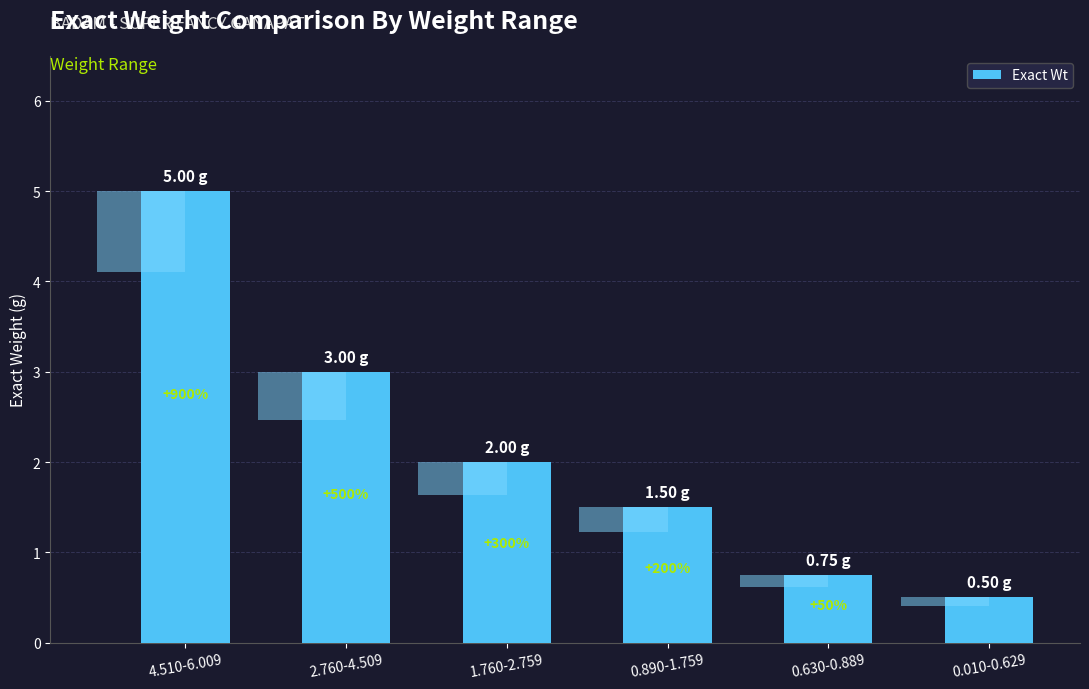

How many values are below 2?

3